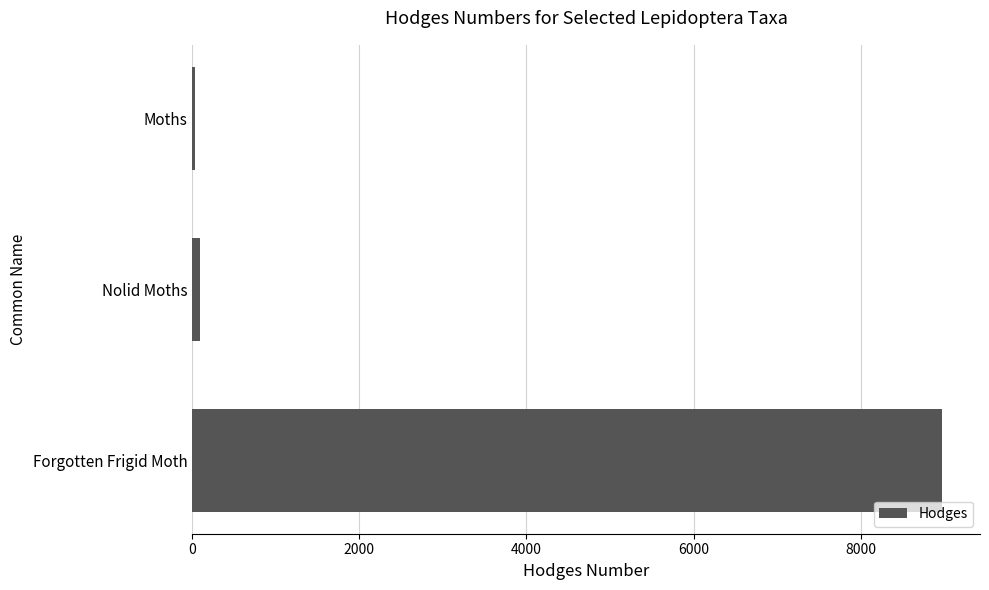

Reading top to bottom, extract all data points from this chart.

Moths=29.0	Nolid Moths=93.4	Forgotten Frigid Moth=8978.0